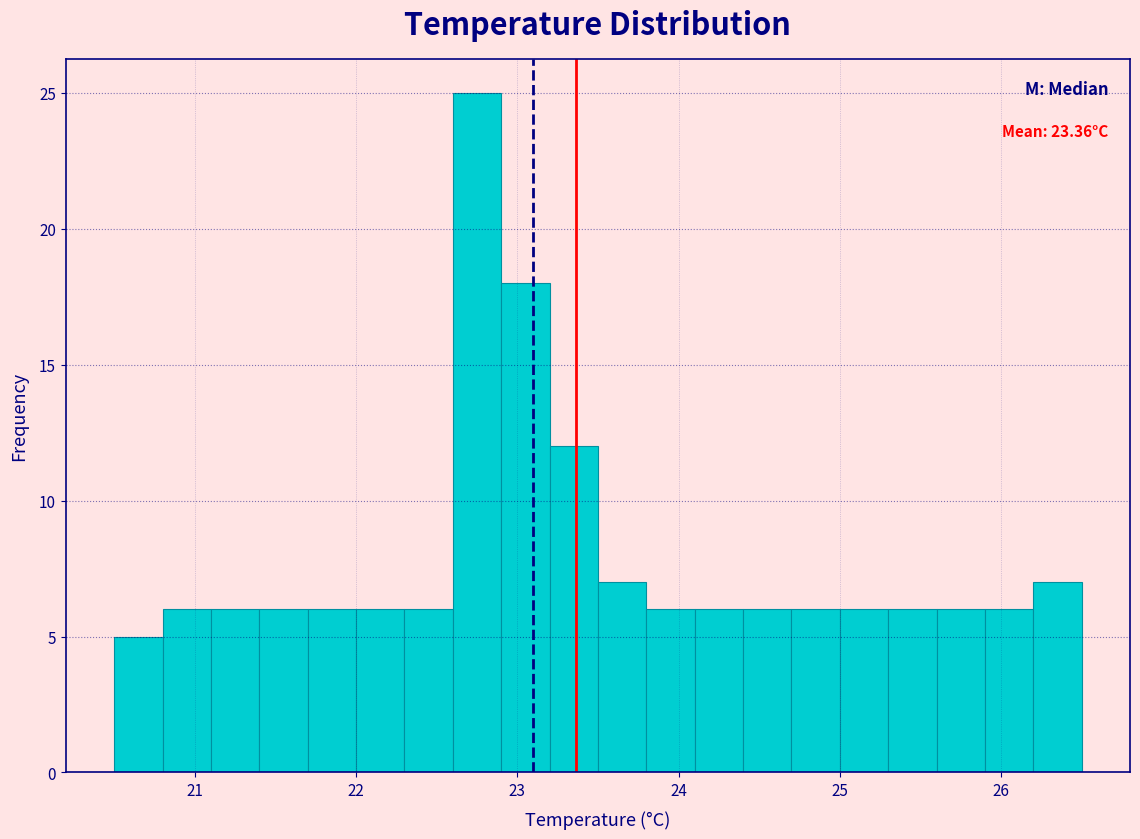

Read against the x-axis, roughly where is the centre of the tallest bar?

22.8